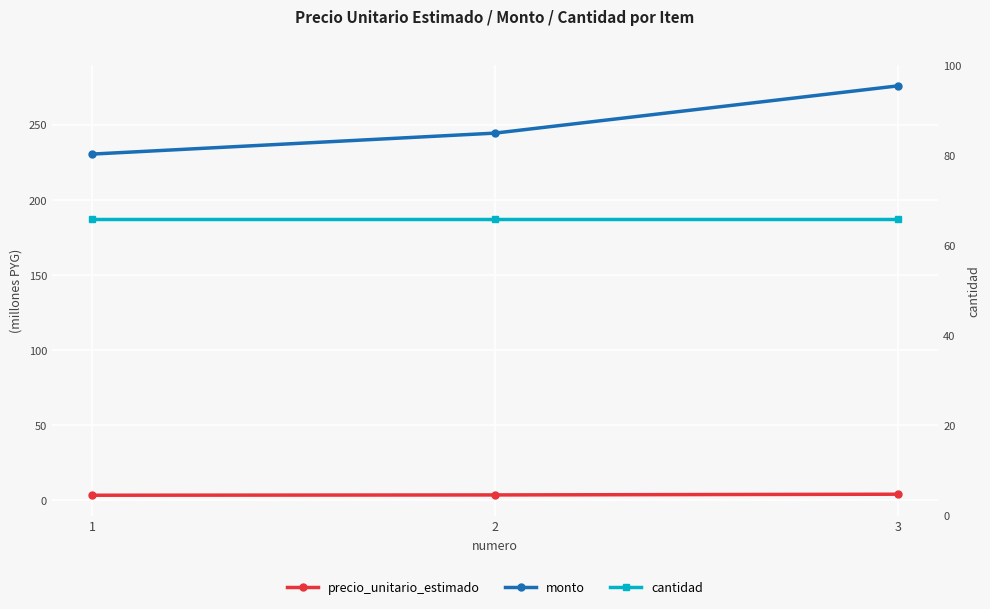

What are all the series names shown in the legend?

precio_unitario_estimado, monto, cantidad